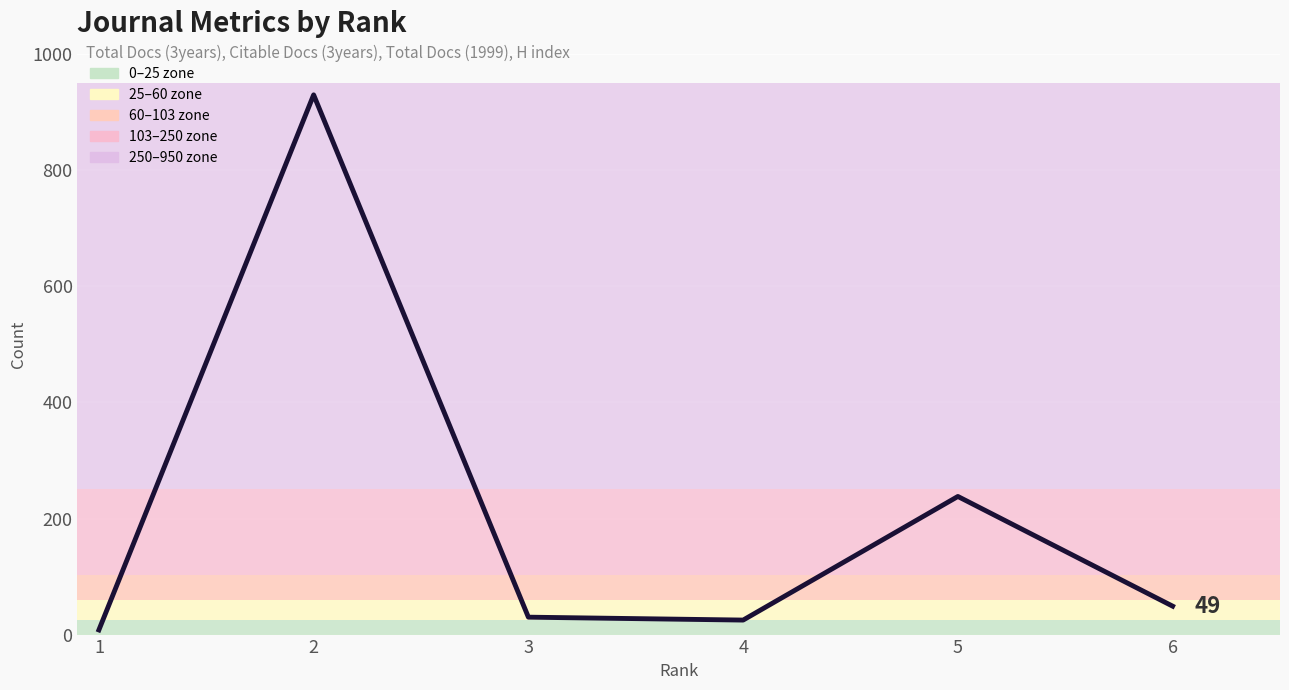

What value does the Total Docs. (3years) series have at 3, to the nearest 50?

50